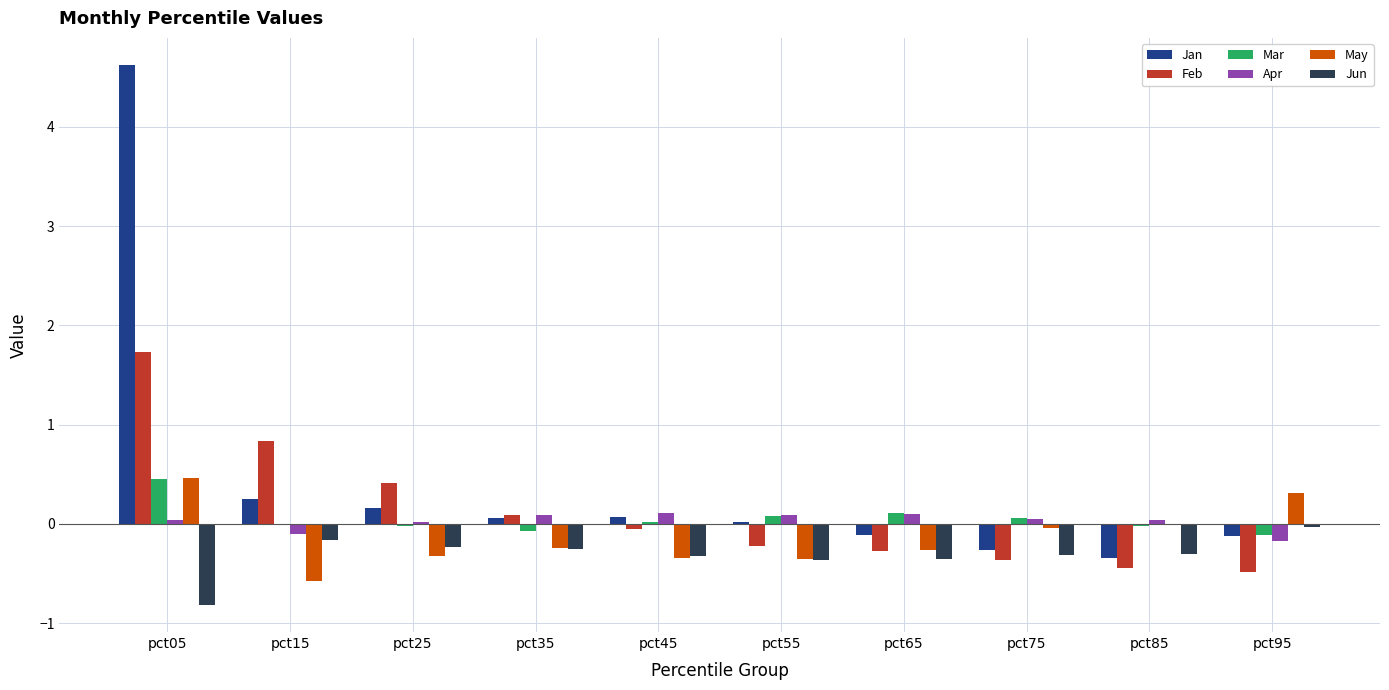

Which series changed the most between pct35 and pct65?

Feb